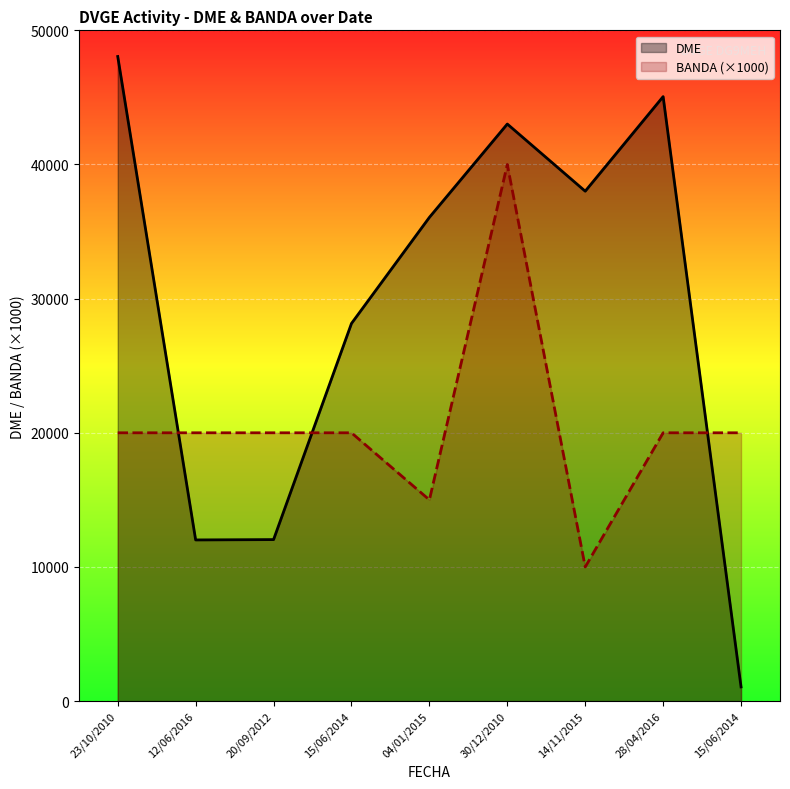

What value does the DME series have at 23/10/2010, to the nearest 50?

48050